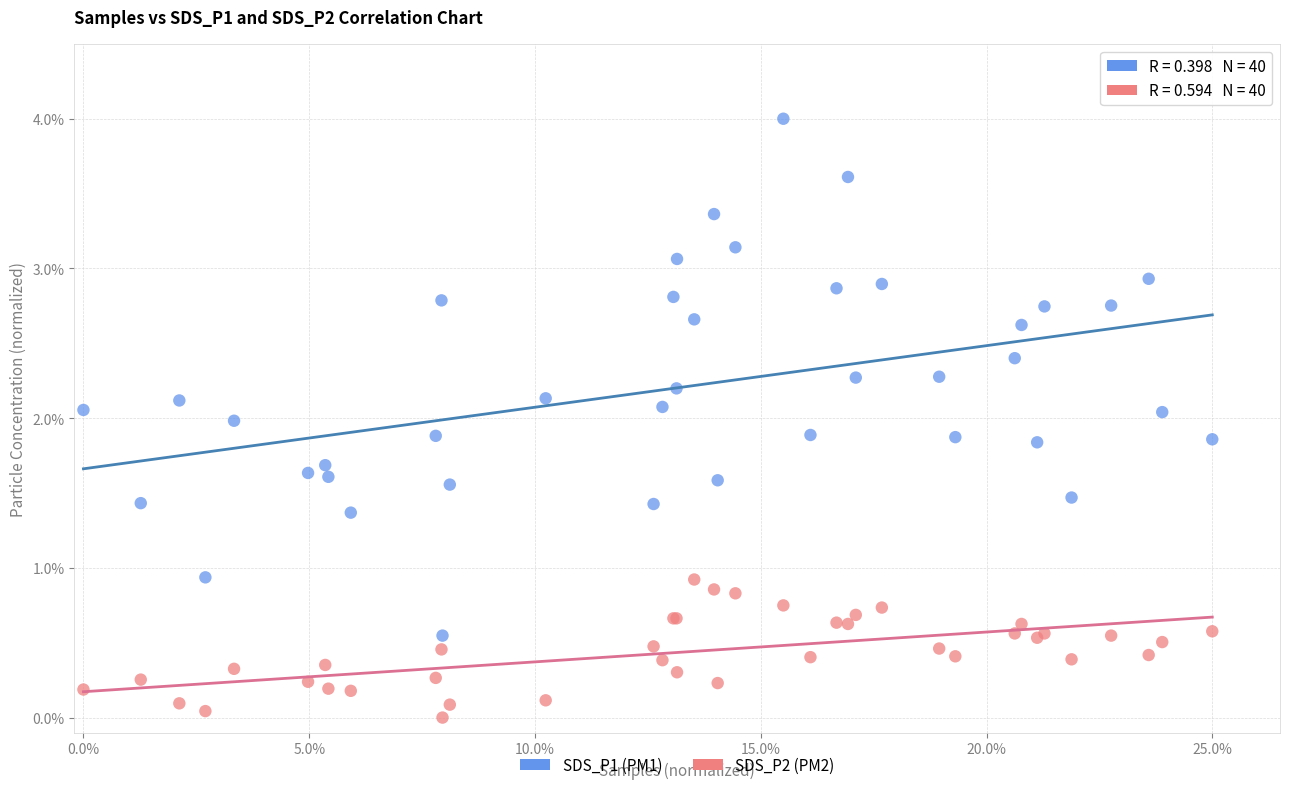

Which series contains the lowest Y value?

SDS_P2 (PM2)